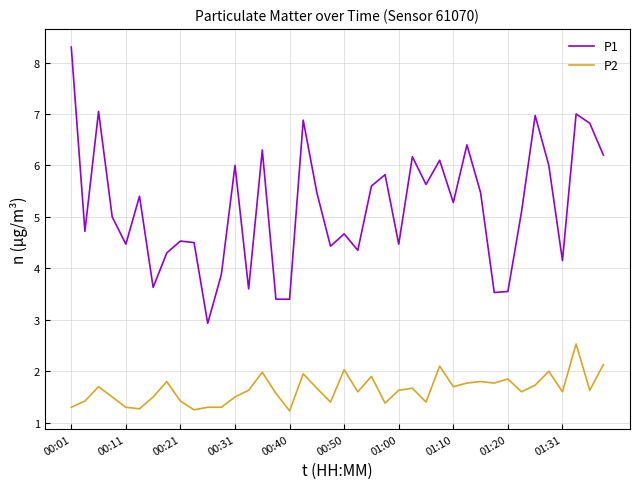

Which series has the largest total across all categories?

P1